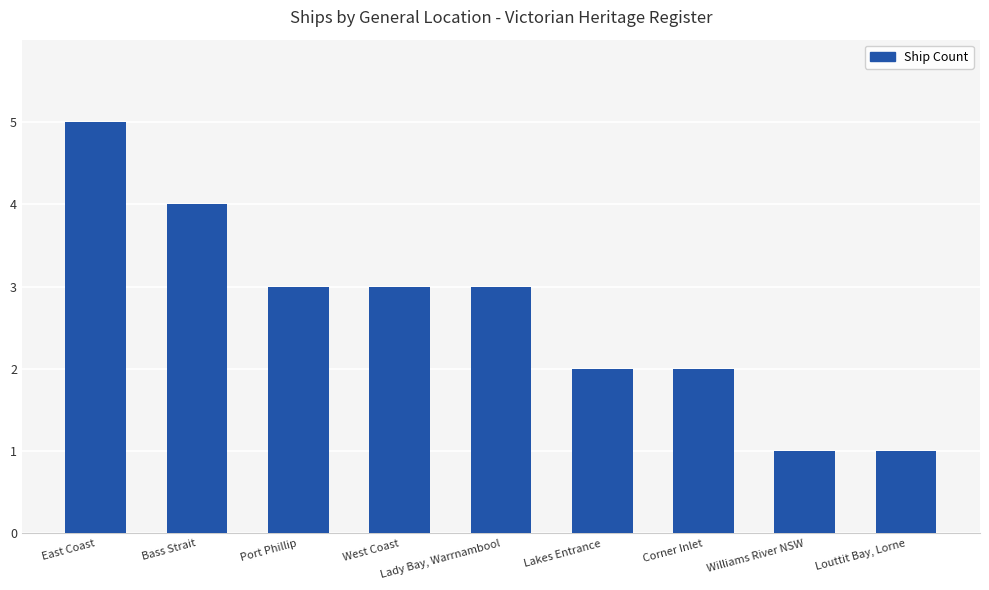

What is the average value?

3